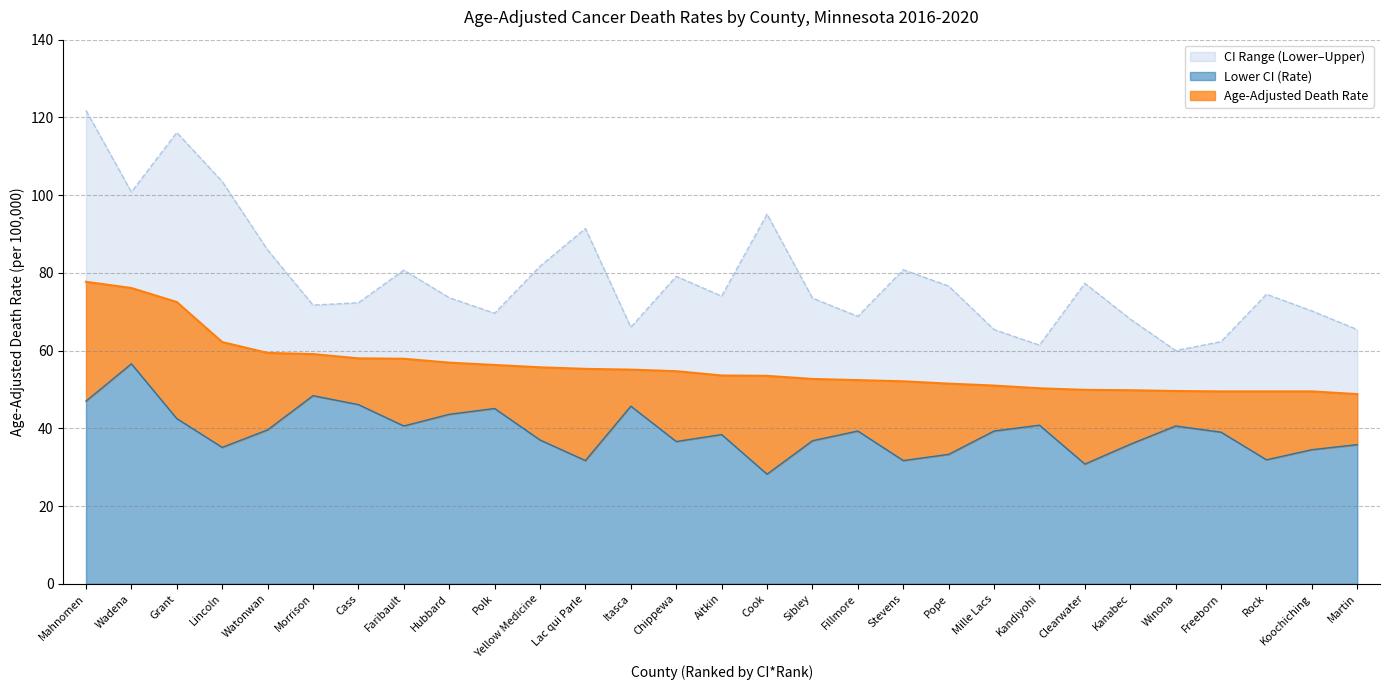

Does the chart have visible grid lines?

Yes